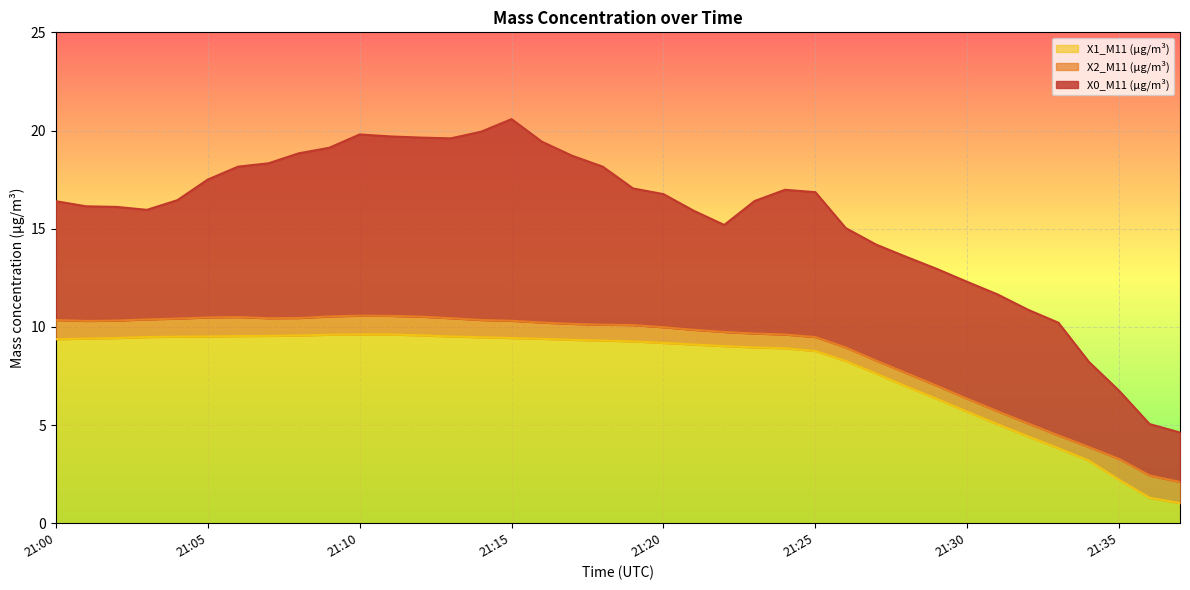

True or false: X1_M11 (μg/m³) and X0_M11 (μg/m³) cross at least once.

False